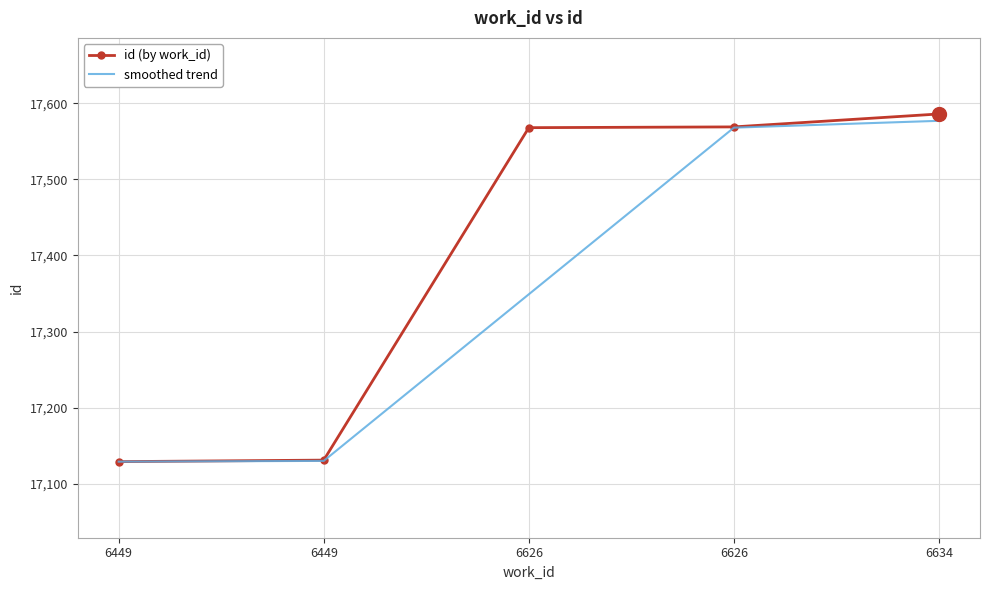

What are all the series names shown in the legend?

id (by work_id), smoothed trend